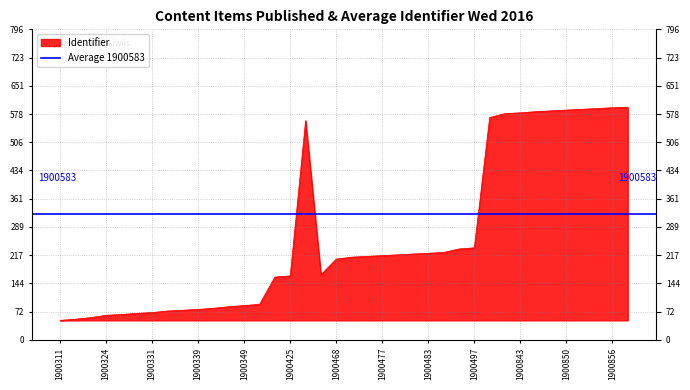

Which category has the highest value across all series?

1900857